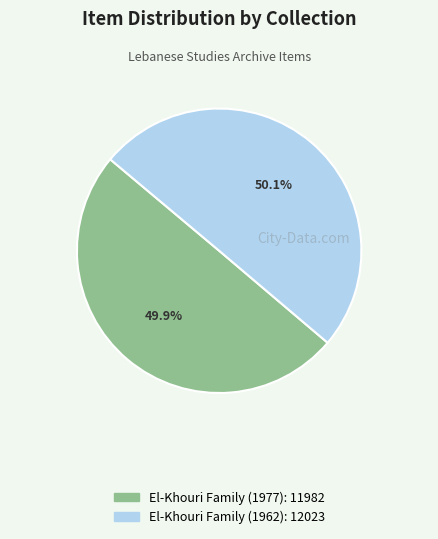

Is the sum of El-Khouri Family (1977) and El-Khouri Family (1962) greater than half?

Yes